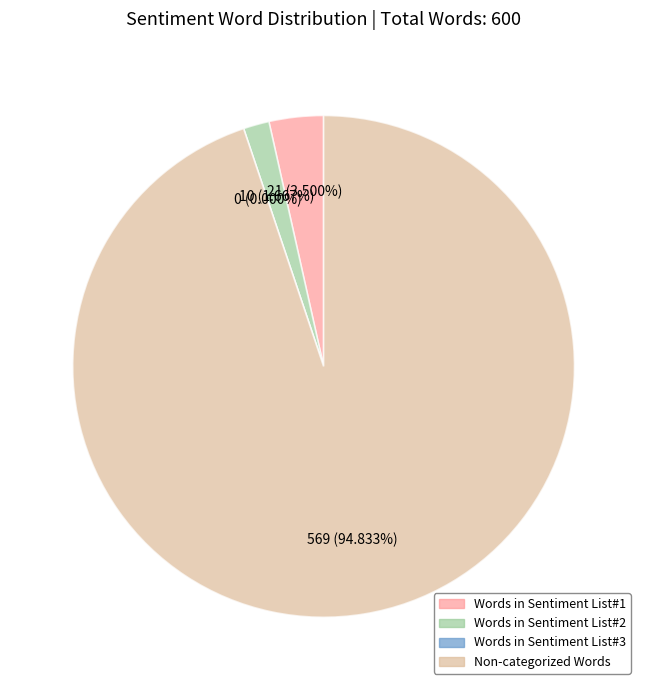

Which slice is the largest?

Non-categorized Words